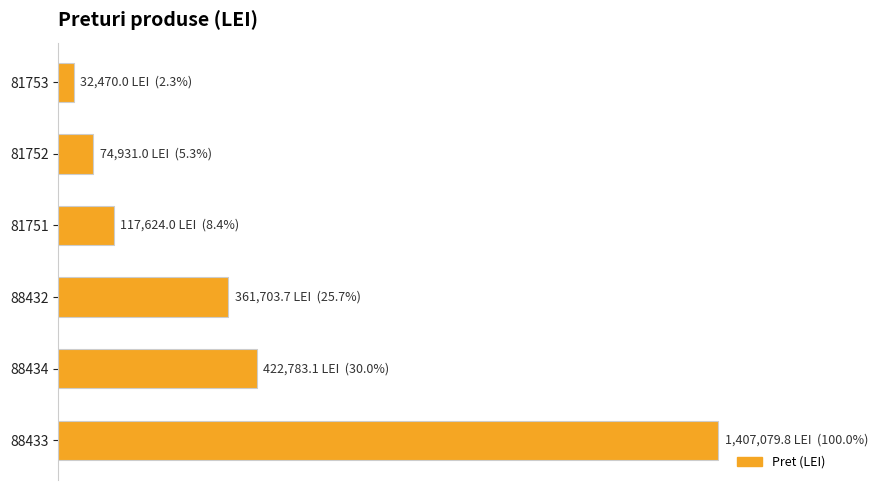

What is the smallest value displayed?

32470.0